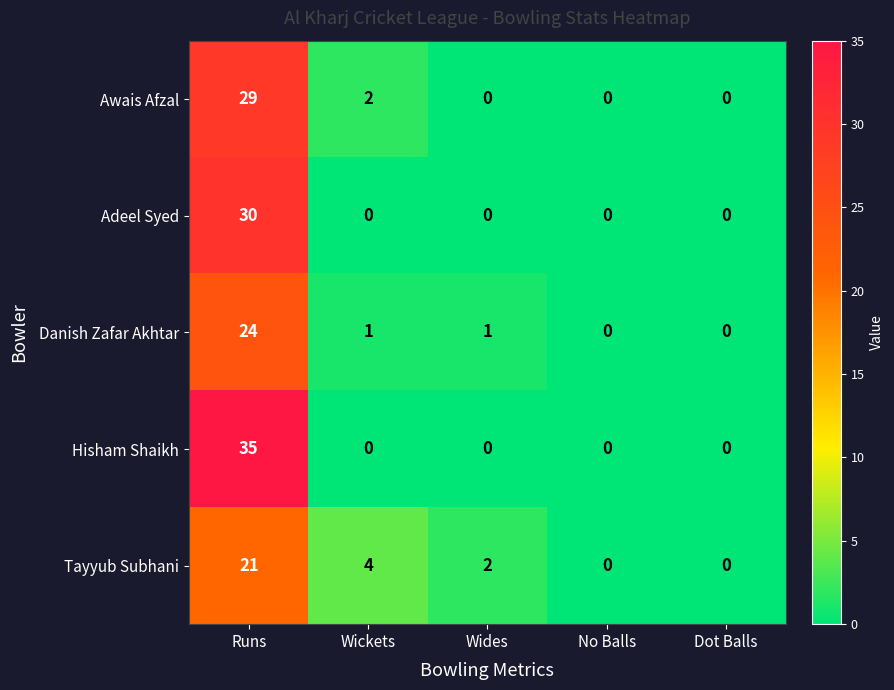

What is the sum of all Awais Afzal values?

31